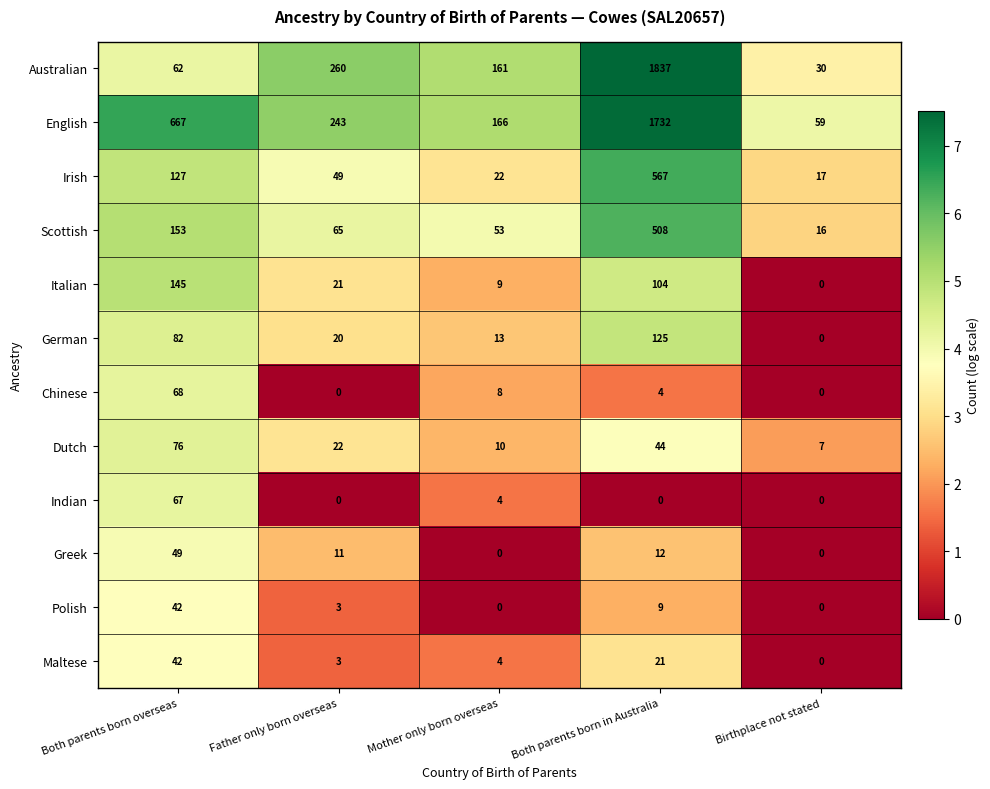

True or false: German has a value of 52 at Both parents born overseas.

False